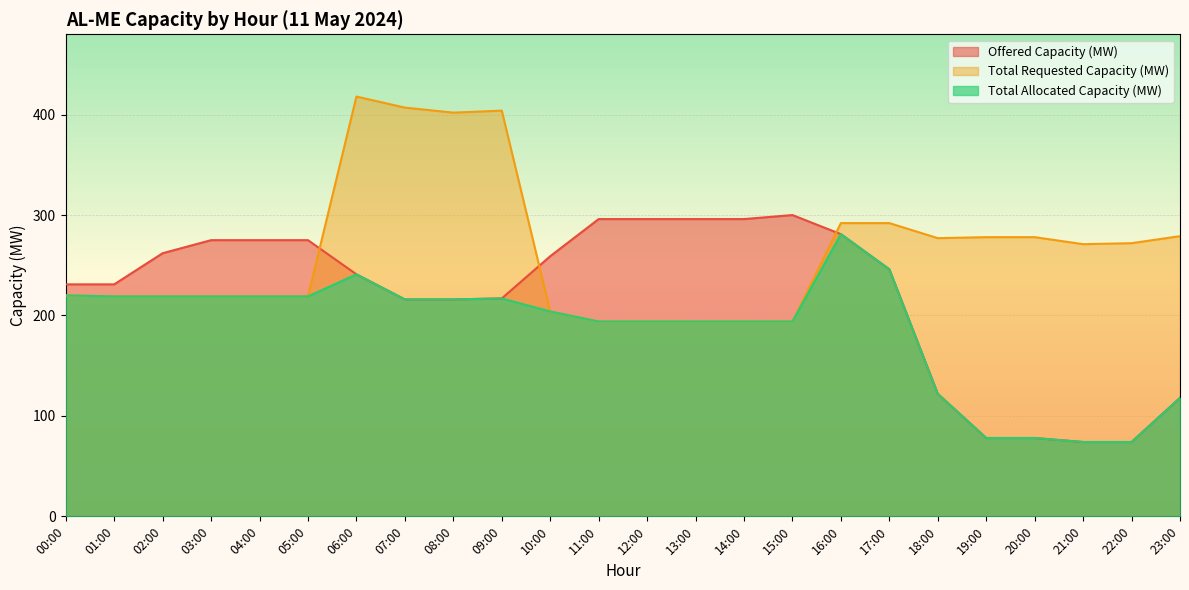

Reading left to right, extract all data points from this chart.

Offered Capacity (MW): 231	231	262	275	275	275	241	216	216	217	259	296	296	296	296	300	281	246	122	78	78	74	74	118
Total Requested Capacity (MW): 220	219	219	219	219	219	418	407	402	404	204	194	194	194	194	194	292	292	277	278	278	271	272	279
Total Allocated Capacity (MW): 220	219	219	219	219	219	241	216	216	217	204	194	194	194	194	194	281	246	122	78	78	74	74	118